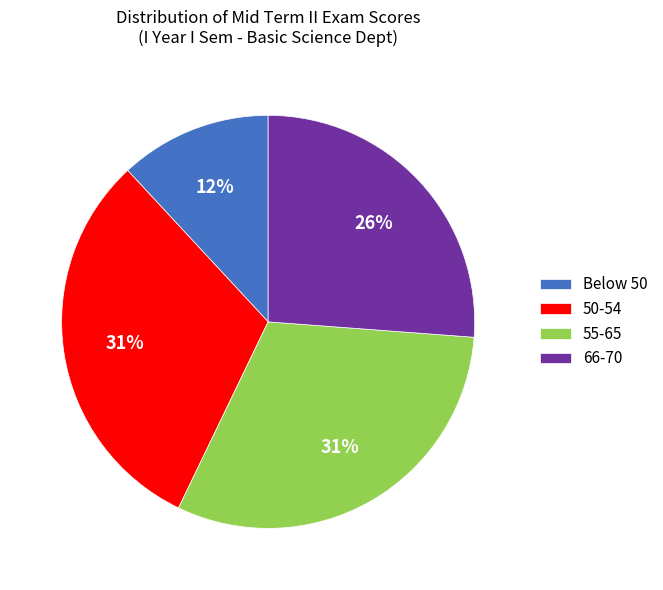

Is there a majority slice in this chart?

No